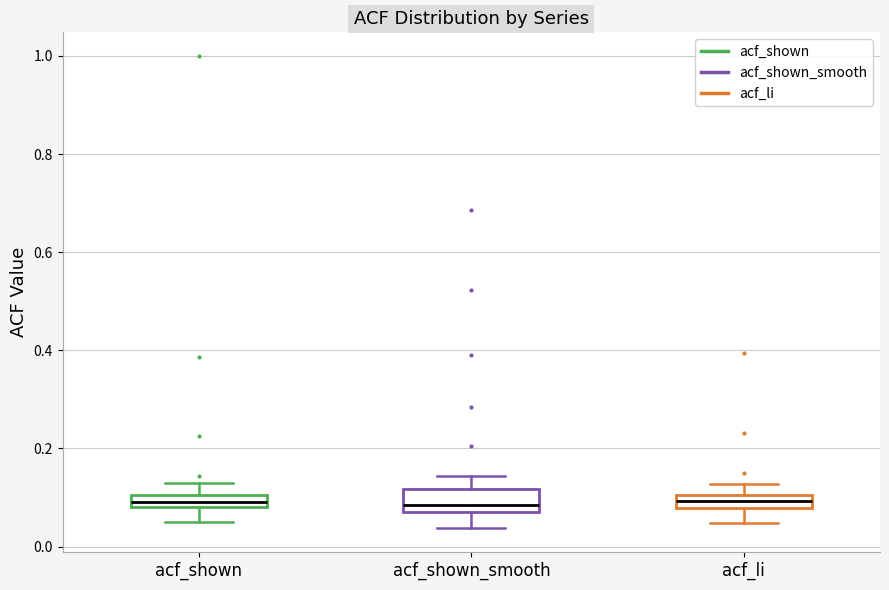

Comparing the boxes themselves (not the whiskers), which one is the tallest?

acf_shown_smooth